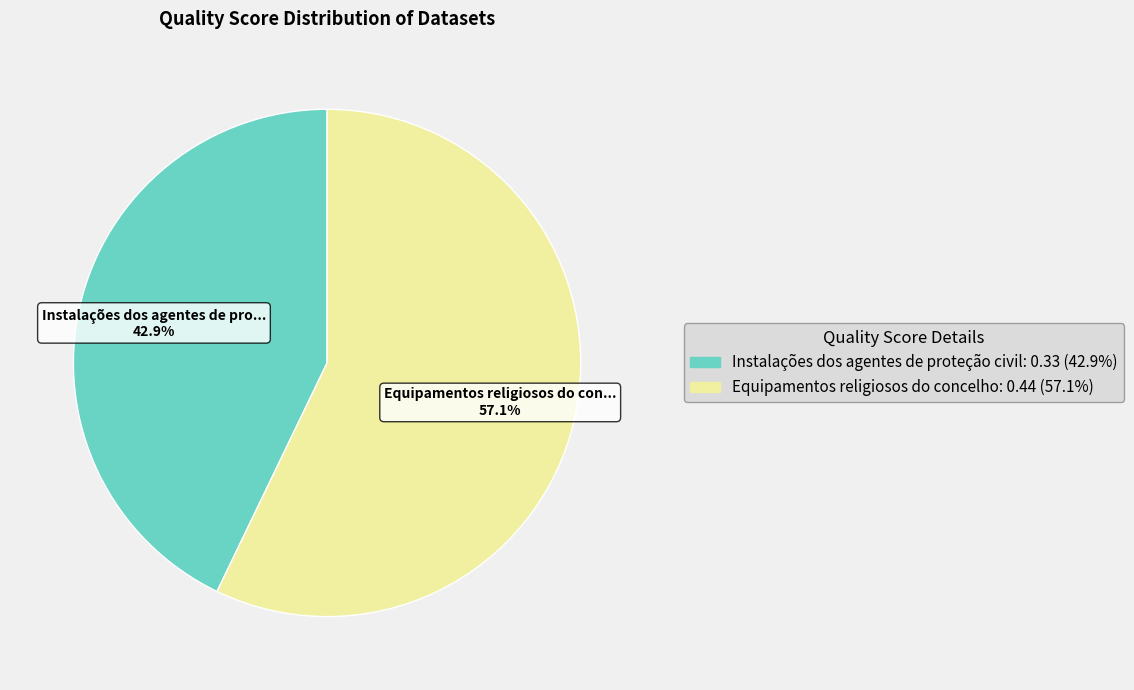

To the nearest percent, what is the combined percentage of Instalações dos agentes de proteção civil and Equipamentos religiosos do concelho?

100%